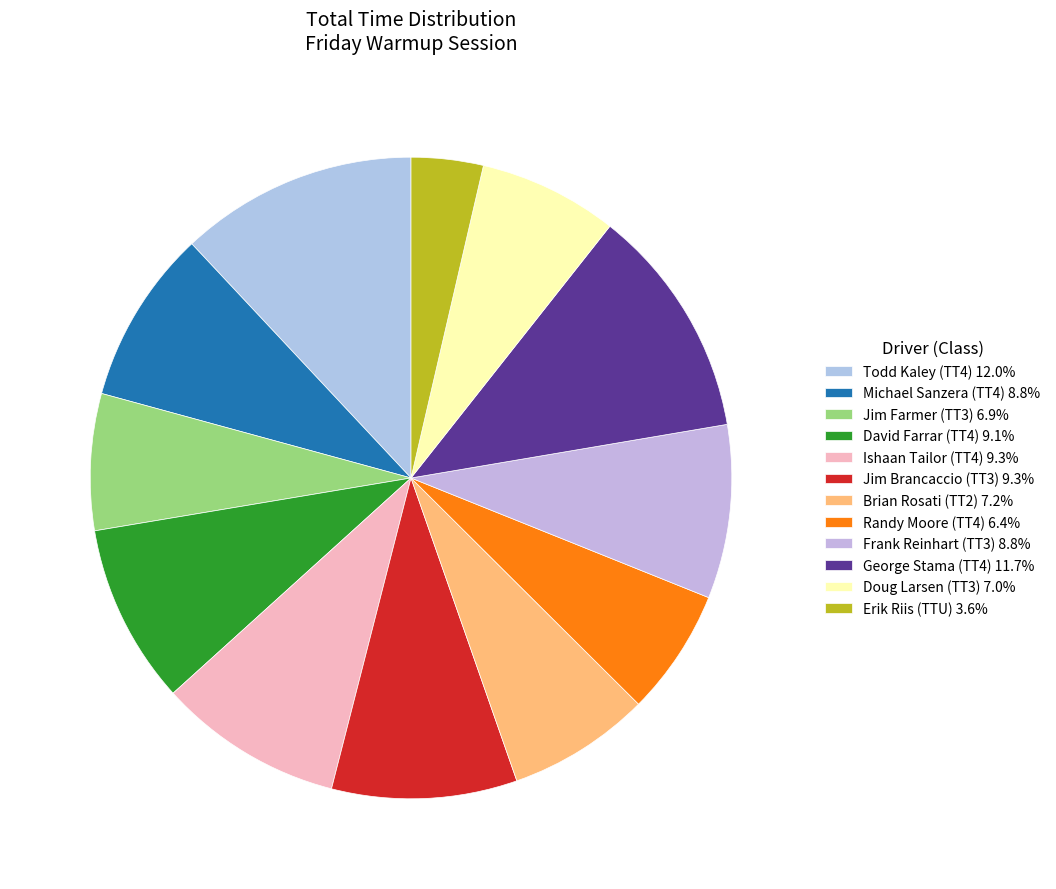

How many slices are in this pie chart?

12